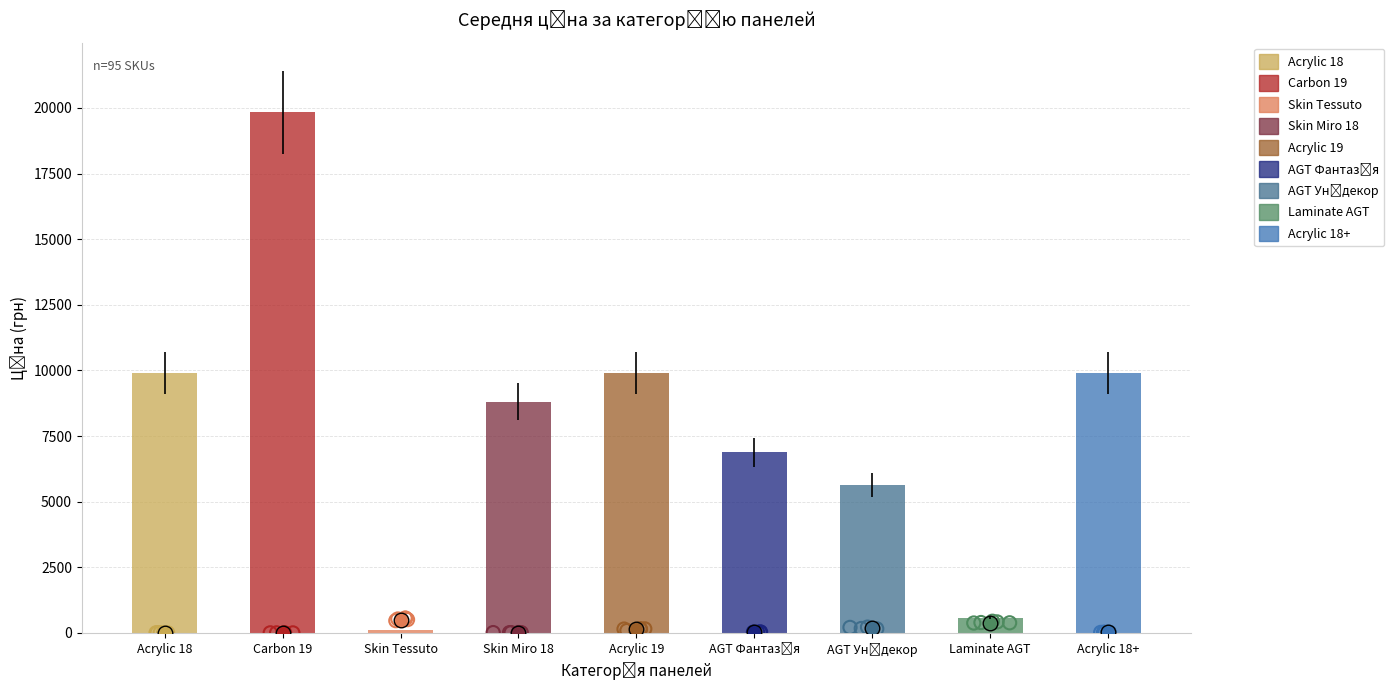

What is the change in value from Skin Tessuto to Acrylic 19?

+9795.1